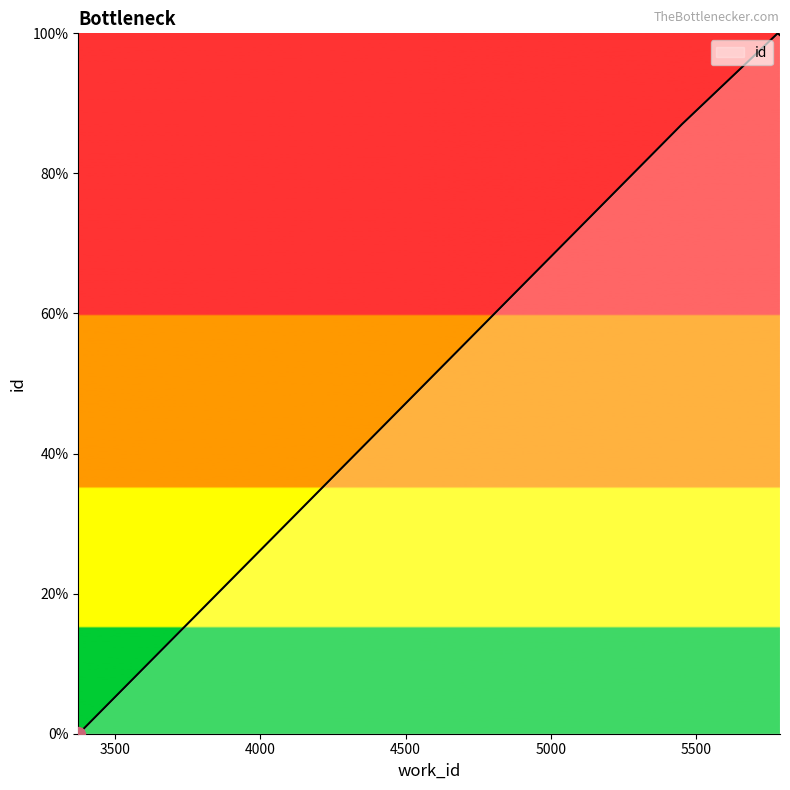

What is the maximum value shown in the chart?

100.0